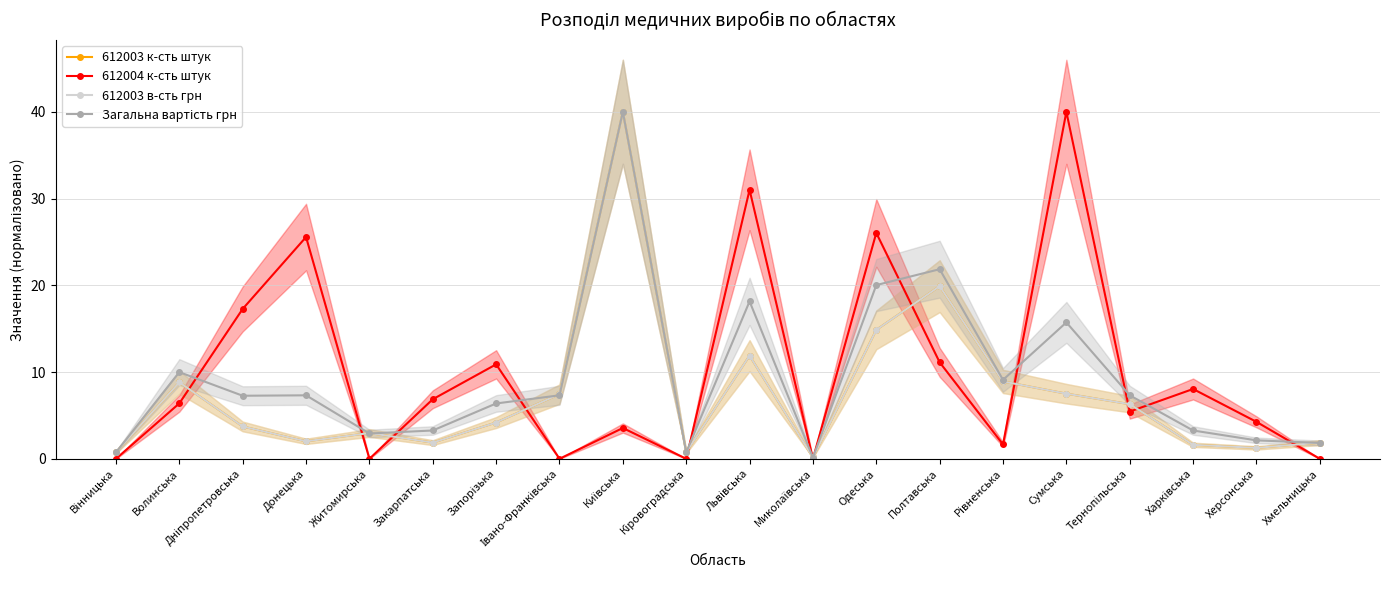

What are all the series names shown in the legend?

612003 к-сть штук, 612004 к-сть штук, 612003 в-сть грн, Загальна вартість грн